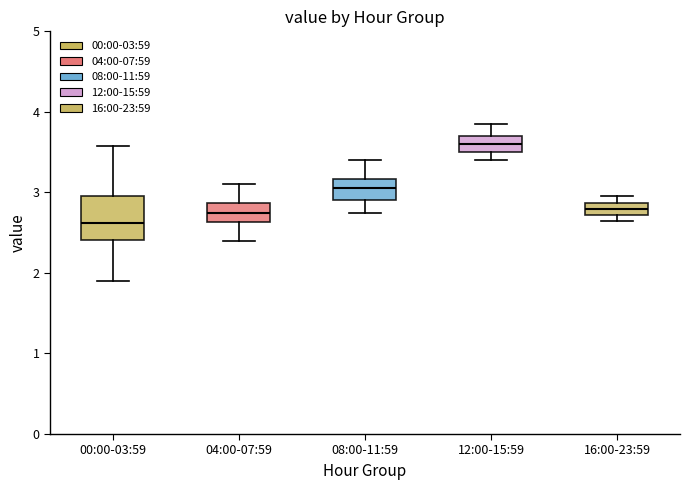

Reading left to right, read every box against the y-axis: the position of its median line, the range the box covers, and the ends of its whiskers. The values are not printed on the chart, so give them approximately, as read against the axis.

00:00-03:59: median 2.6, box 2.4 to 3.0, whiskers 1.9 to 3.6
04:00-07:59: median 2.7, box 2.6 to 2.9, whiskers 2.4 to 3.1
08:00-11:59: median 3.1, box 2.9 to 3.2, whiskers 2.8 to 3.4
12:00-15:59: median 3.6, box 3.5 to 3.7, whiskers 3.4 to 3.9
16:00-23:59: median 2.8, box 2.7 to 2.9, whiskers 2.6 to 3.0